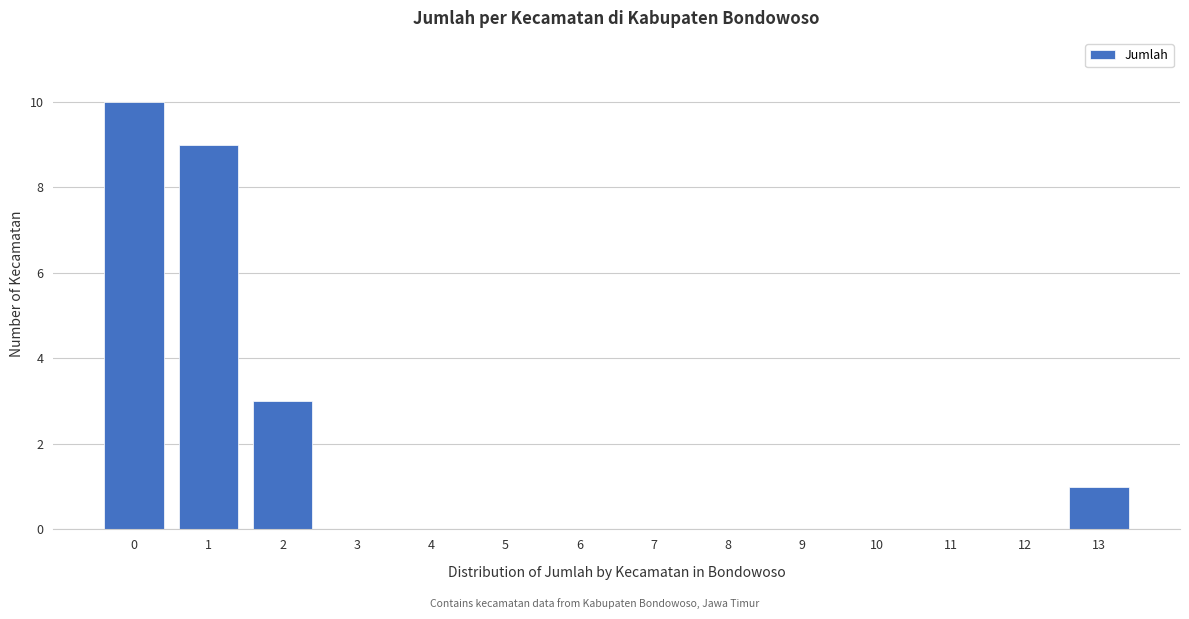

Reading left to right, transcribe all the data shown in this chart.

0=10	1=9	2=3	3=0	4=0	5=0	6=0	7=0	8=0	9=0	10=0	11=0	12=0	13=1